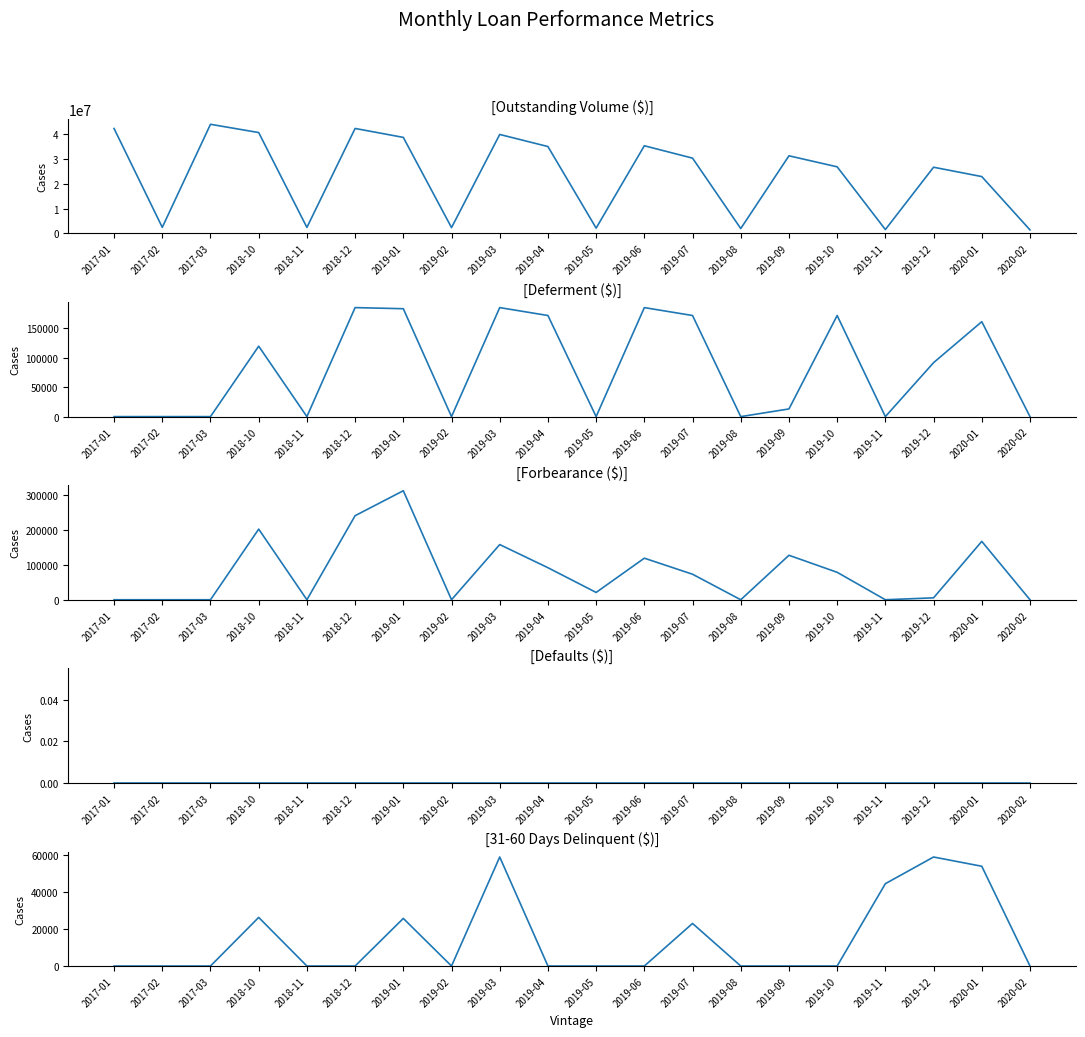

True or false: Deferment ($) and Defaults ($) cross at least once.

False